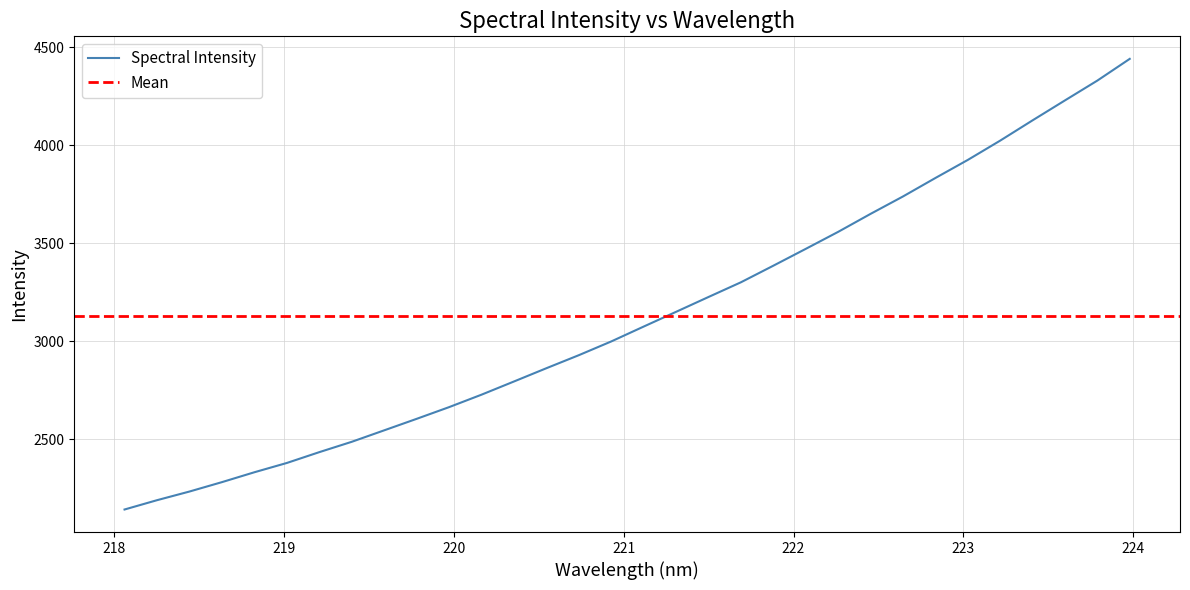

Reading right to left, list all the values displayed in this chart.

4441.6	4330.7	4229.5	4127.7	4024.2	3925.6	3833.2	3739.0	3650.1	3558.4	3471.5	3385.6	3300.8	3225.8	3150.0	3074.7	2998.7	2928.6	2862.0	2794.2	2726.9	2663.3	2603.5	2544.9	2486.3	2433.5	2378.2	2330.8	2280.3	2232.4	2188.2	2140.6